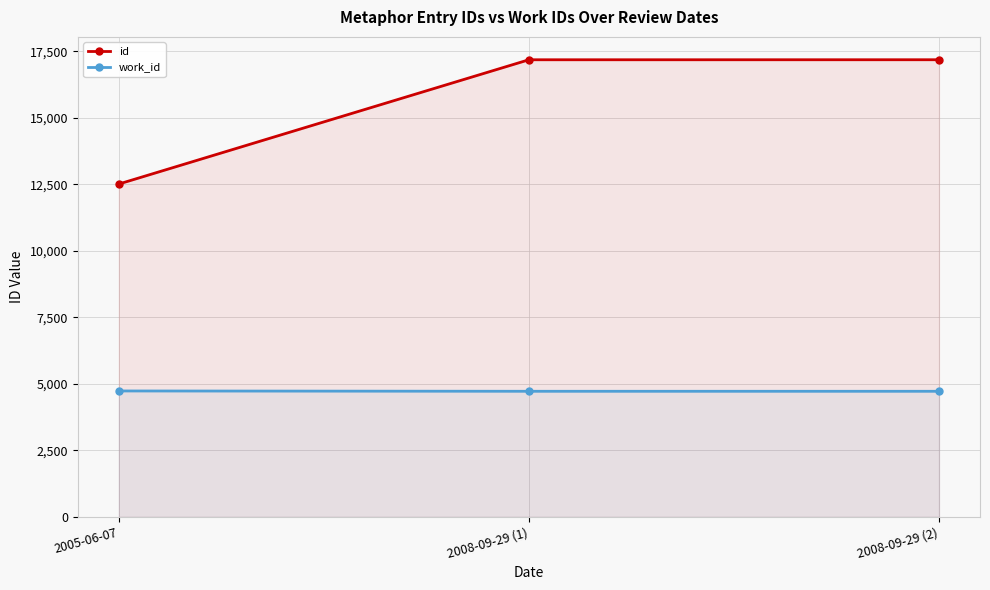

Reading right to left, what are all the values shown in this chart?

id: 2008-09-29 (2)=17185	2008-09-29 (1)=17184	2005-06-07=12511
work_id: 2008-09-29 (2)=4718	2008-09-29 (1)=4718	2005-06-07=4730